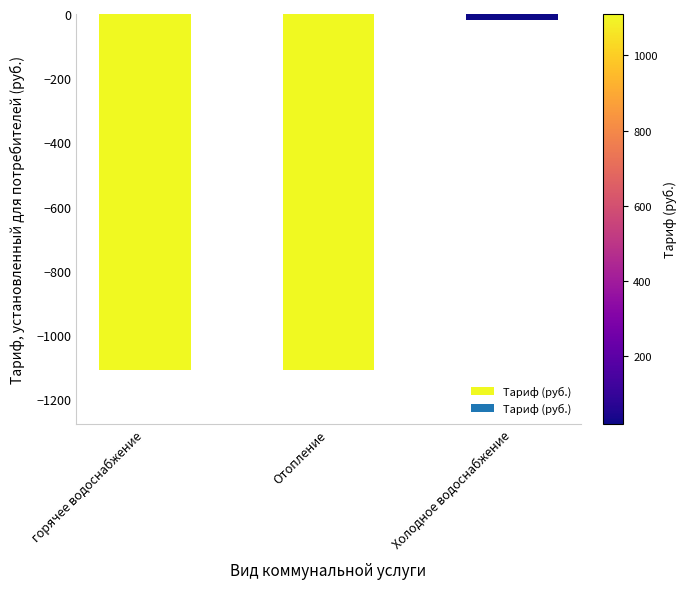

What is the label of the 3rd bar from the right?

горячее водоснабжение